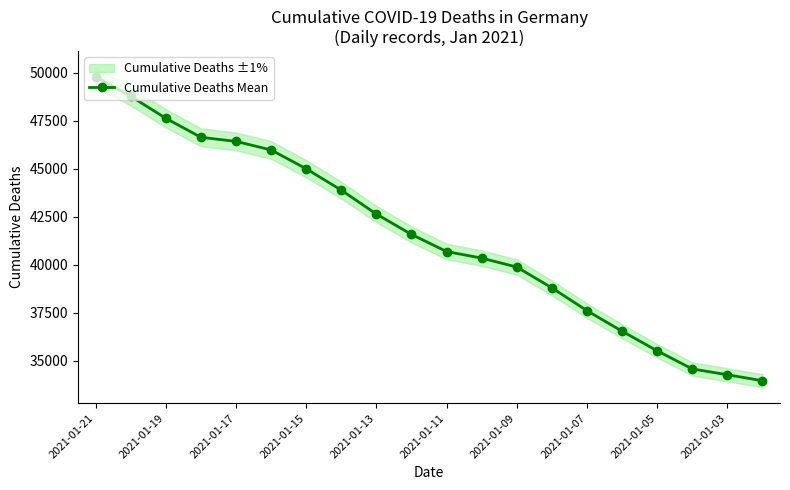

True or false: Cumulative Deaths Mean has more than 2 points higher than both neighbors.

False